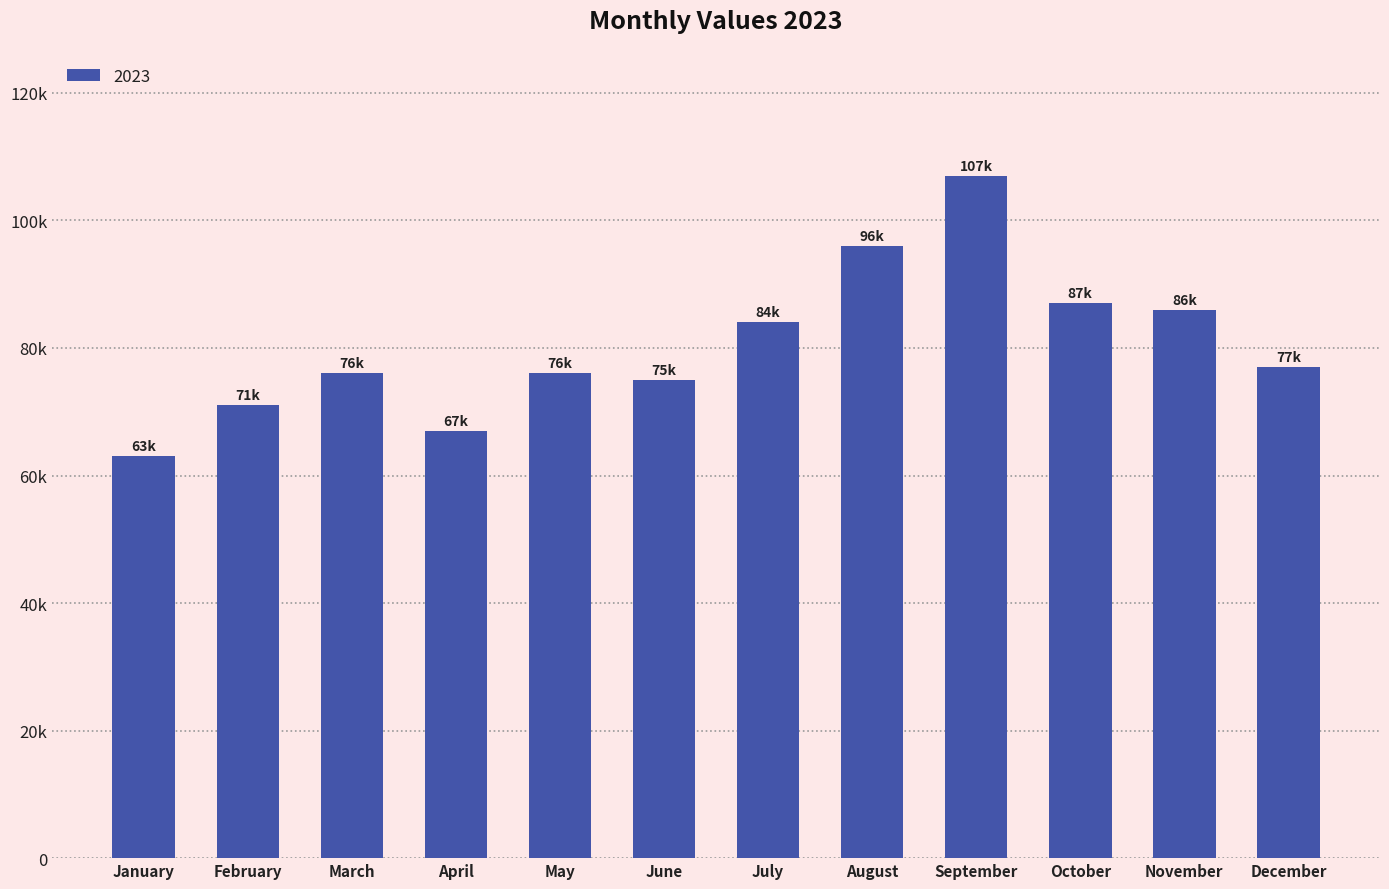

Rank the categories by value from highest to lowest.

September, August, October, November, July, December, March, May, June, February, April, January